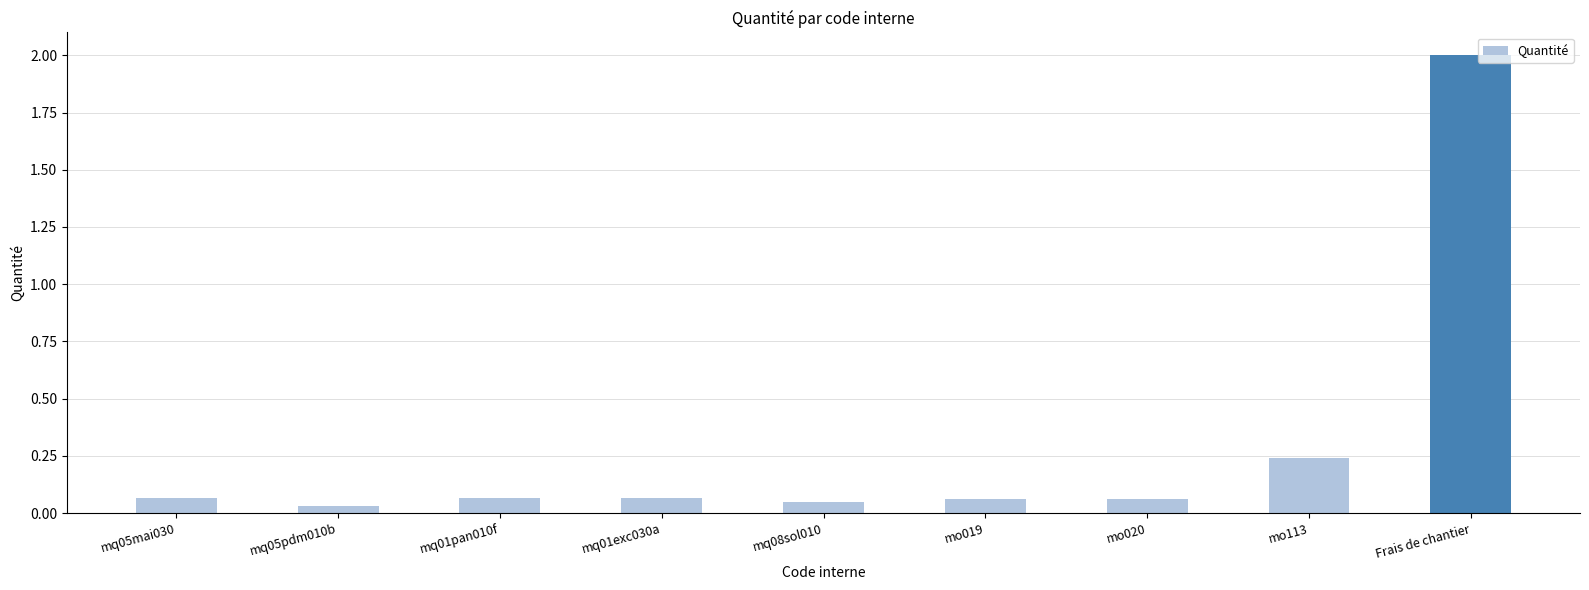

What is the value of the 9th bar from the left?

2.0